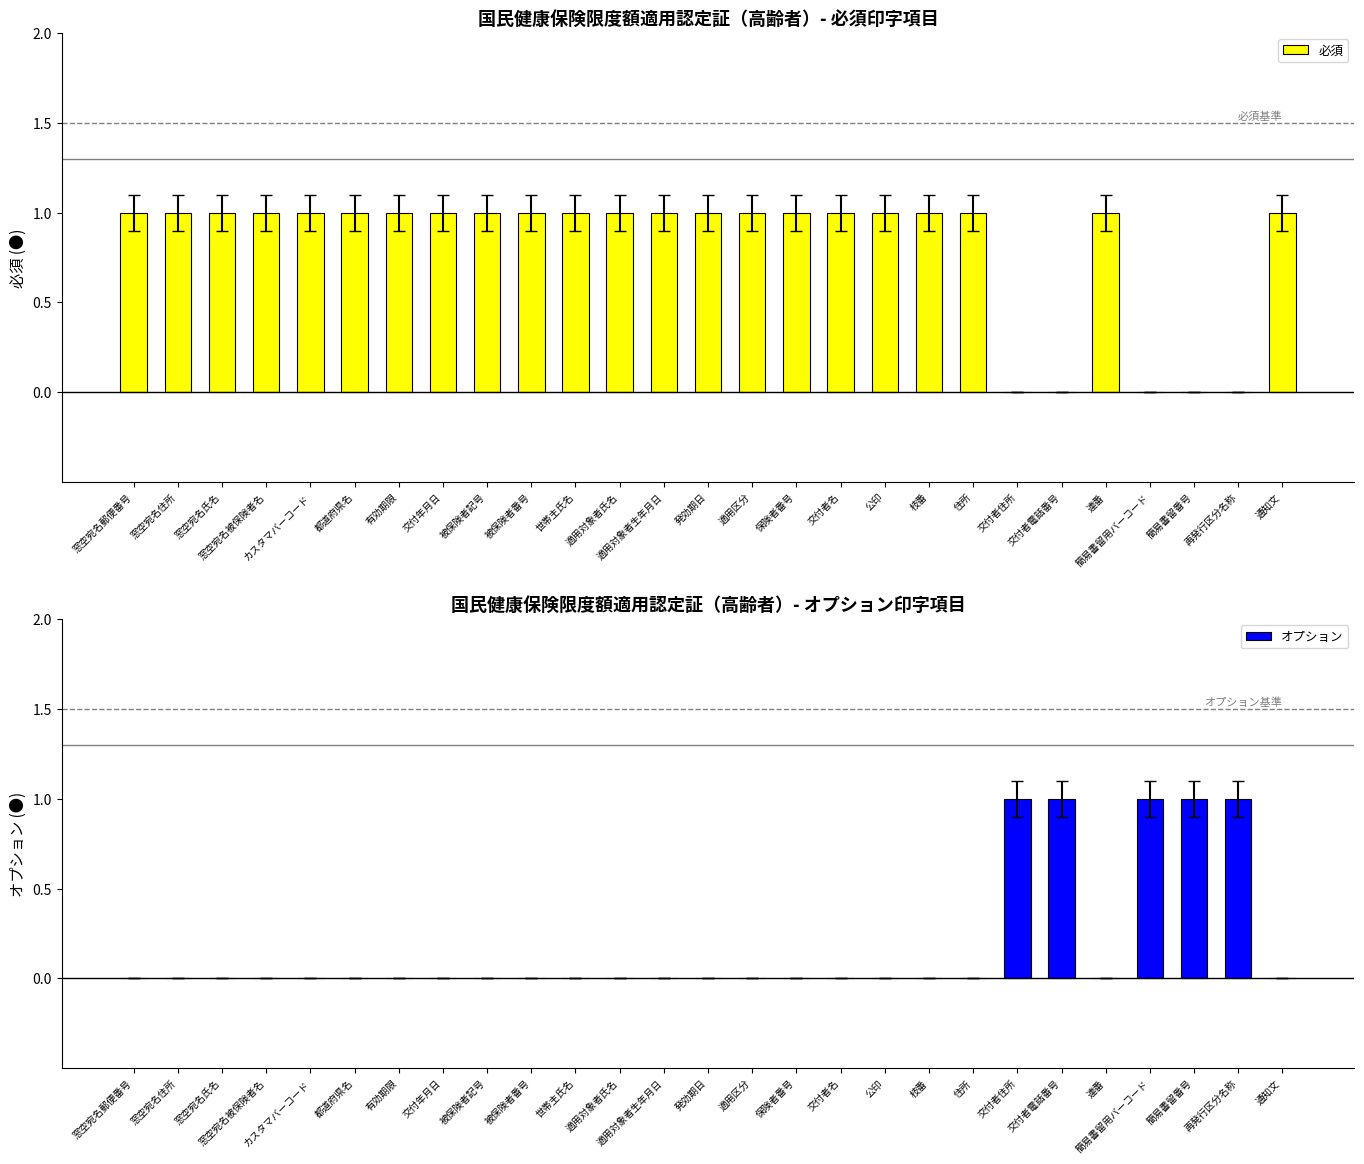

What is the approximate value of オプション at 再発行区分名称?

1